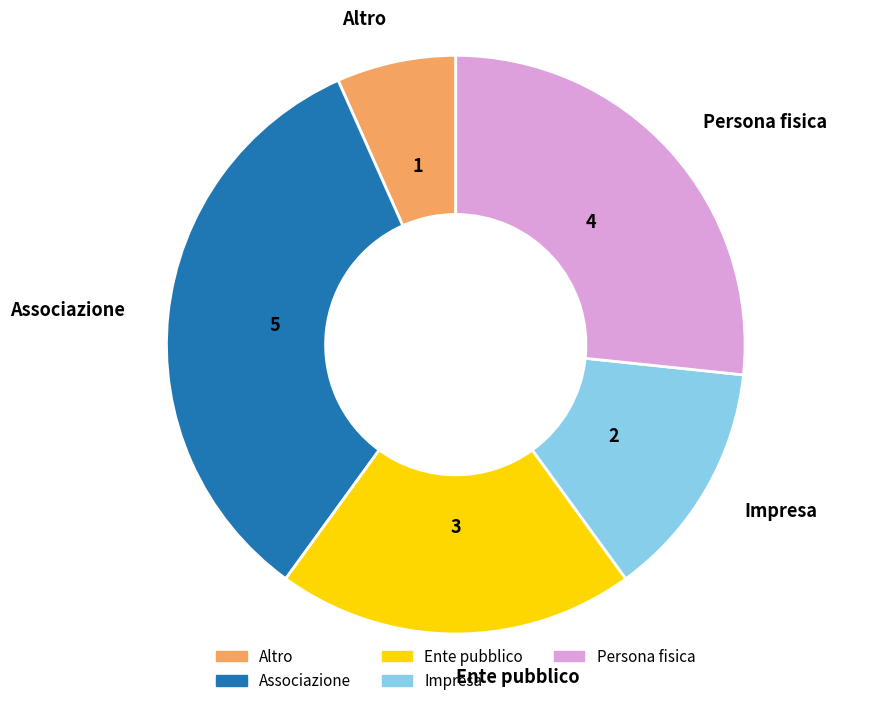

Which category has the smallest portion of the pie?

Altro